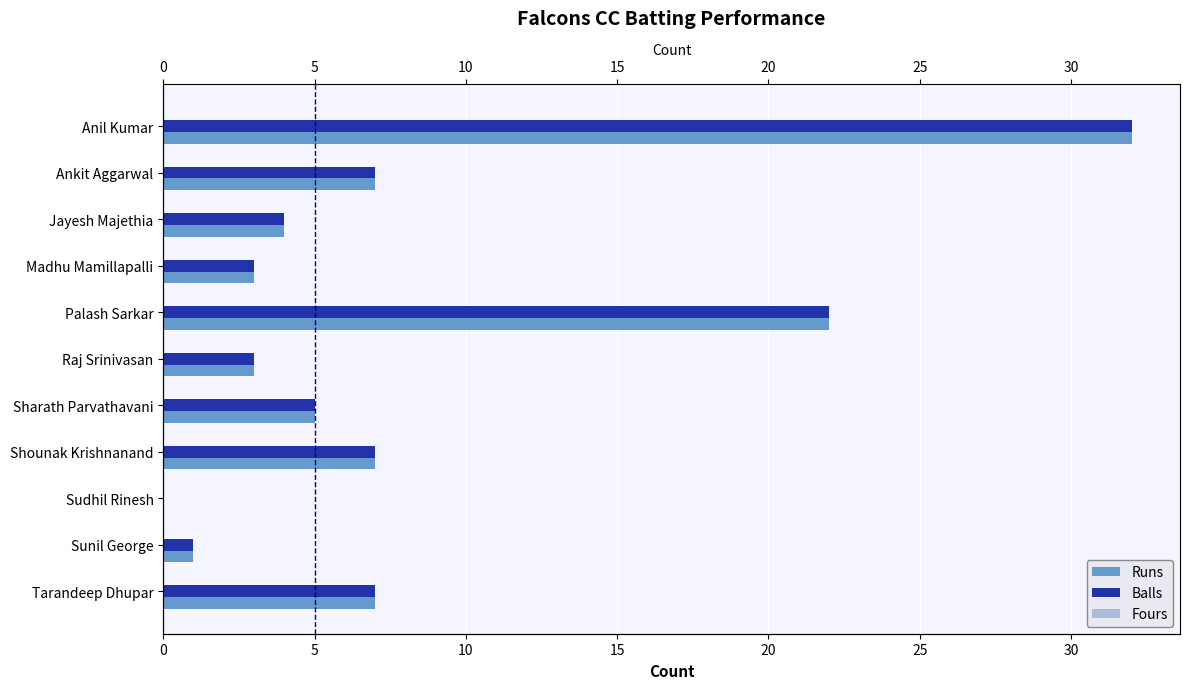

What are all the series names shown in the legend?

Runs, Balls, Fours